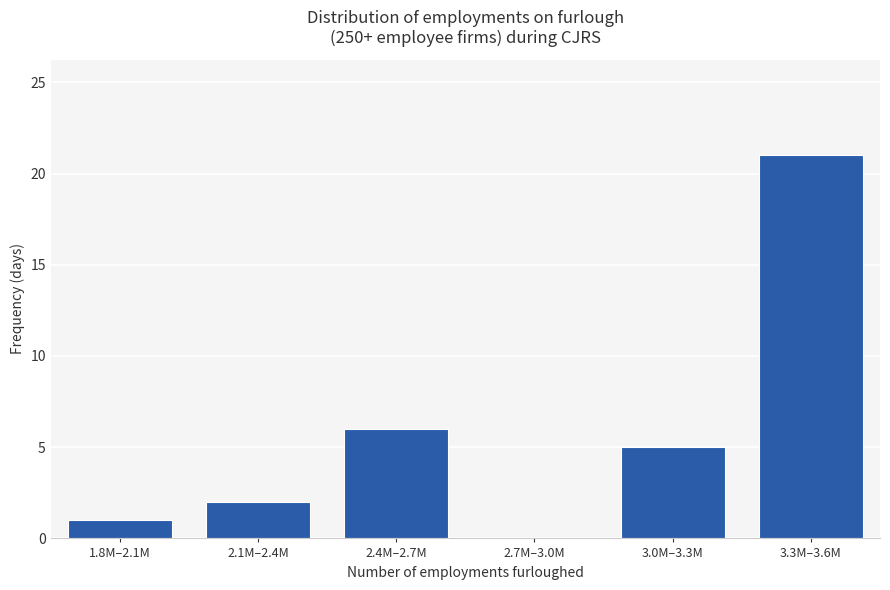

Reading left to right, extract all data points from this chart.

1.8M–2.1M=1	2.1M–2.4M=2	2.4M–2.7M=6	2.7M–3.0M=0	3.0M–3.3M=5	3.3M–3.6M=21